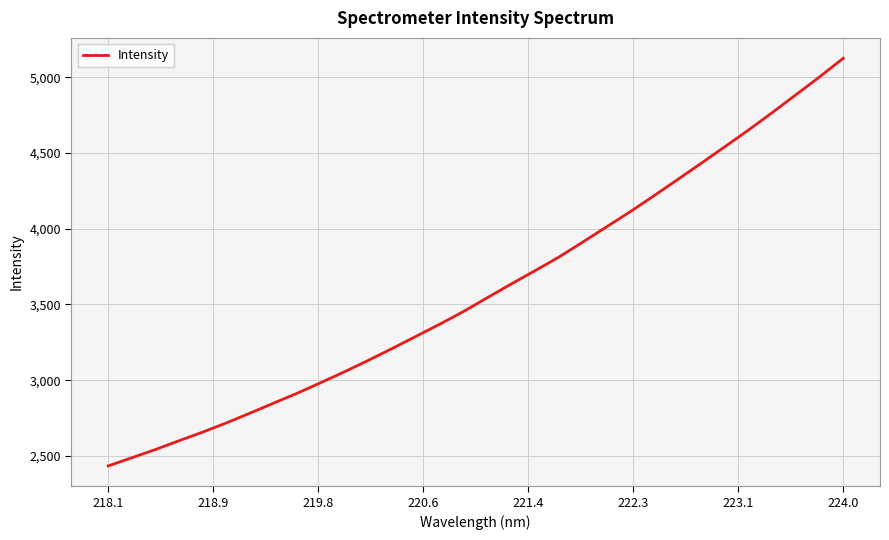

What is the minimum value shown in the chart?

2434.6